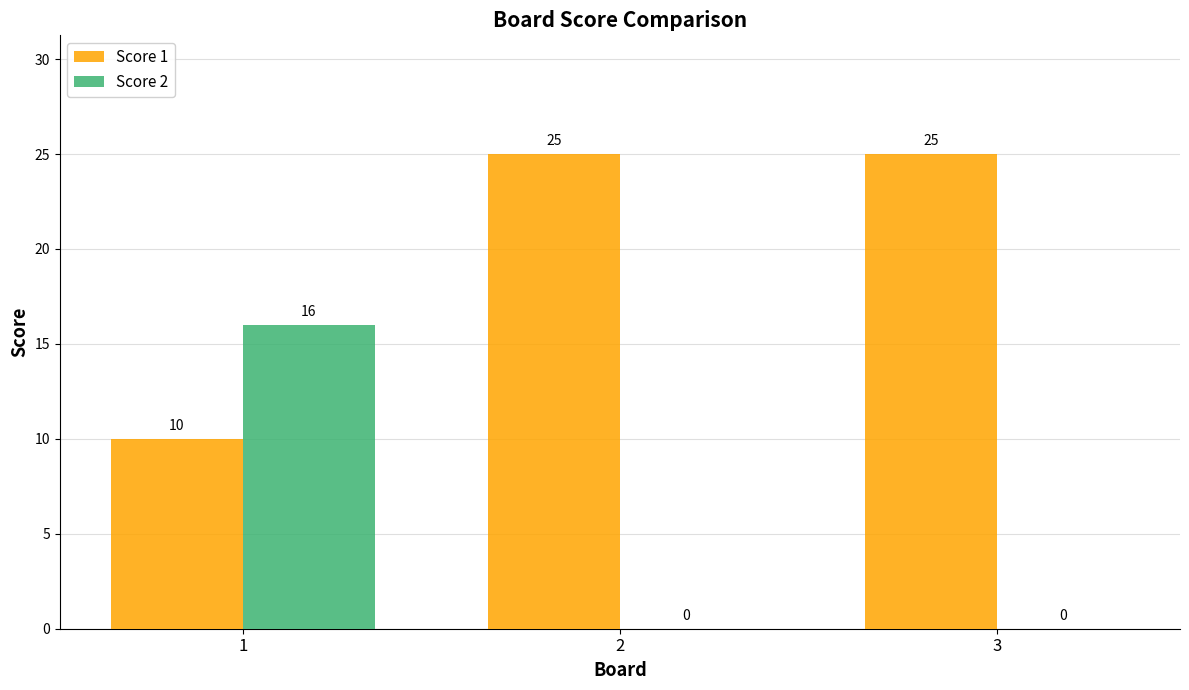

Is it true that Score 2 equals 16 at 1?

True